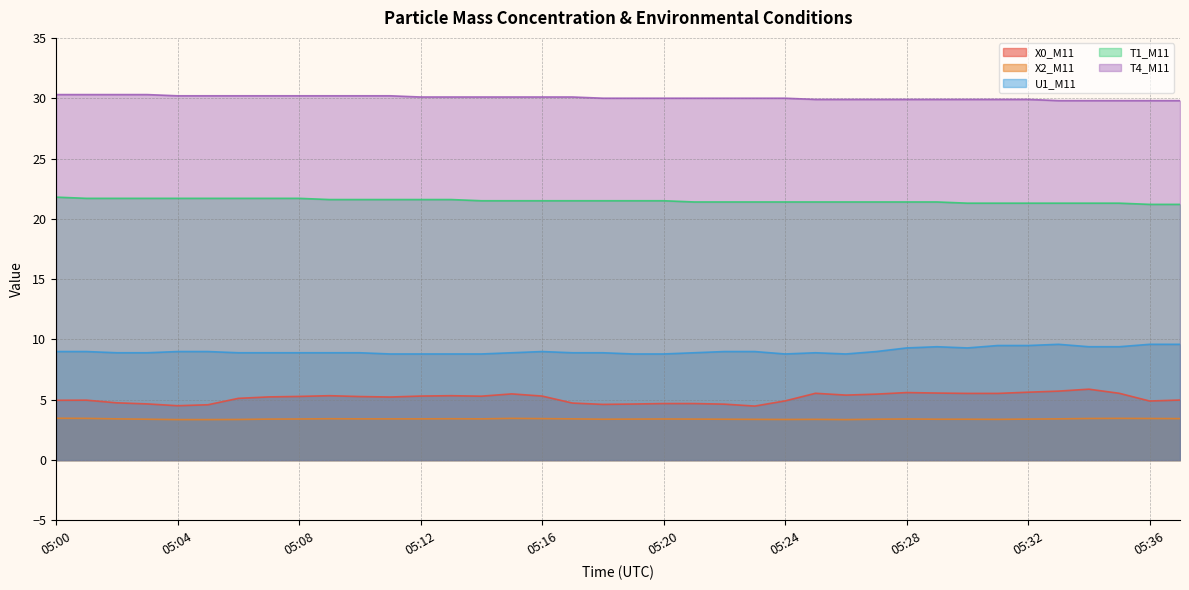

How many interior local peaks does the U1_M11 series have?

4